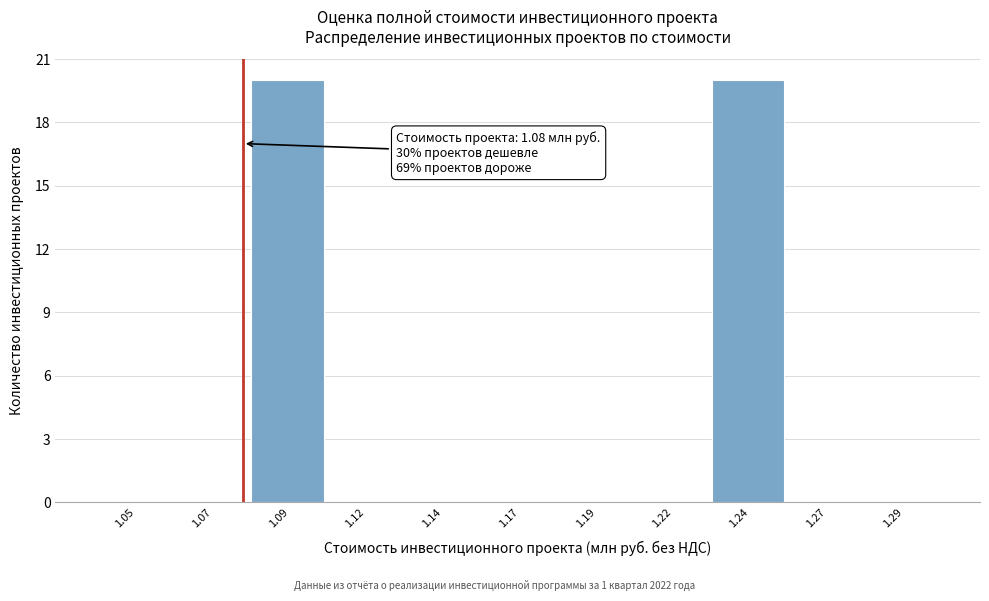

Reading right to left, what are all the values shown in this chart?

1.29=0	1.27=0	1.24=20	1.22=0	1.19=0	1.17=0	1.14=0	1.12=0	1.09=20	1.07=0	1.05=0